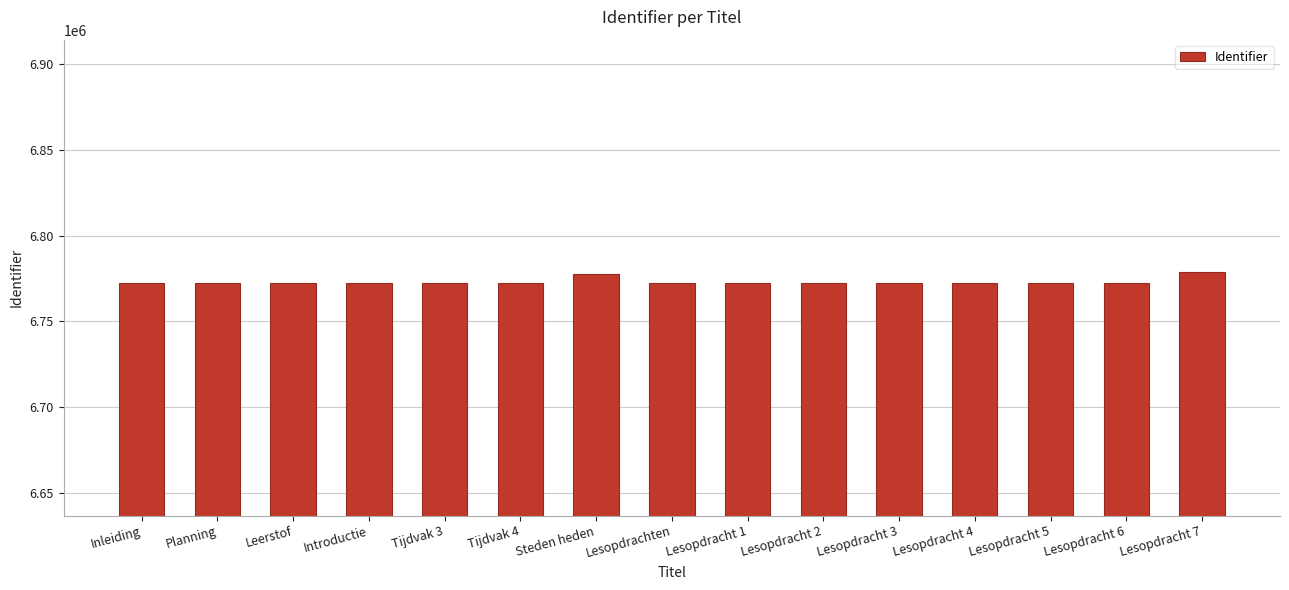

What value does the data have at Lesopdracht 4, to the nearest 10?

6772420